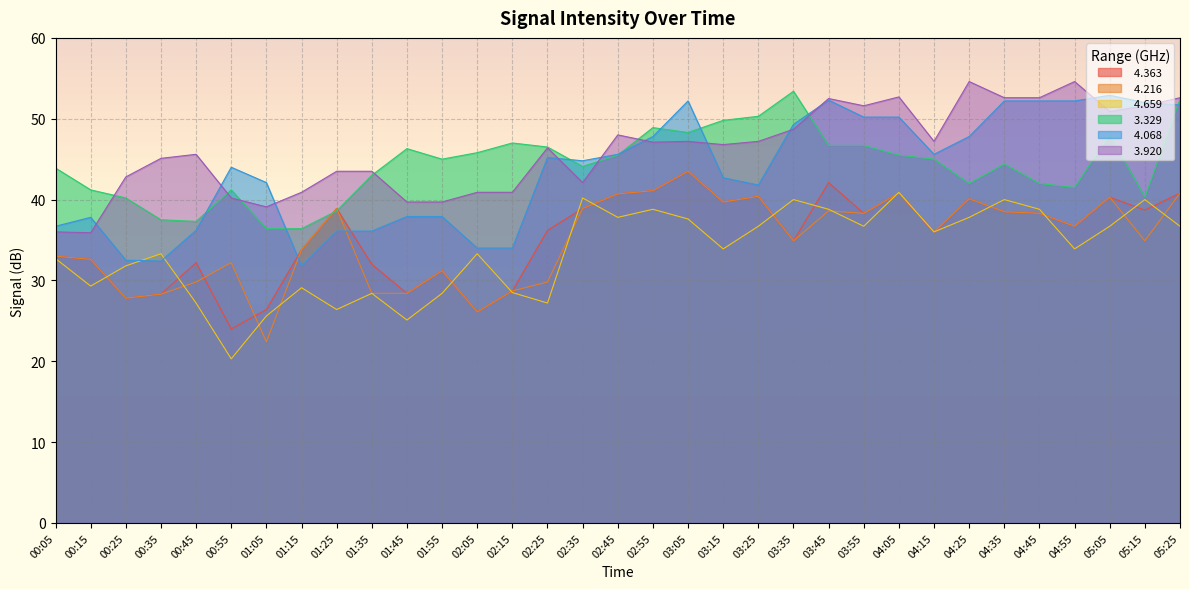

Where is the first local minimum for   4.659?

00:15